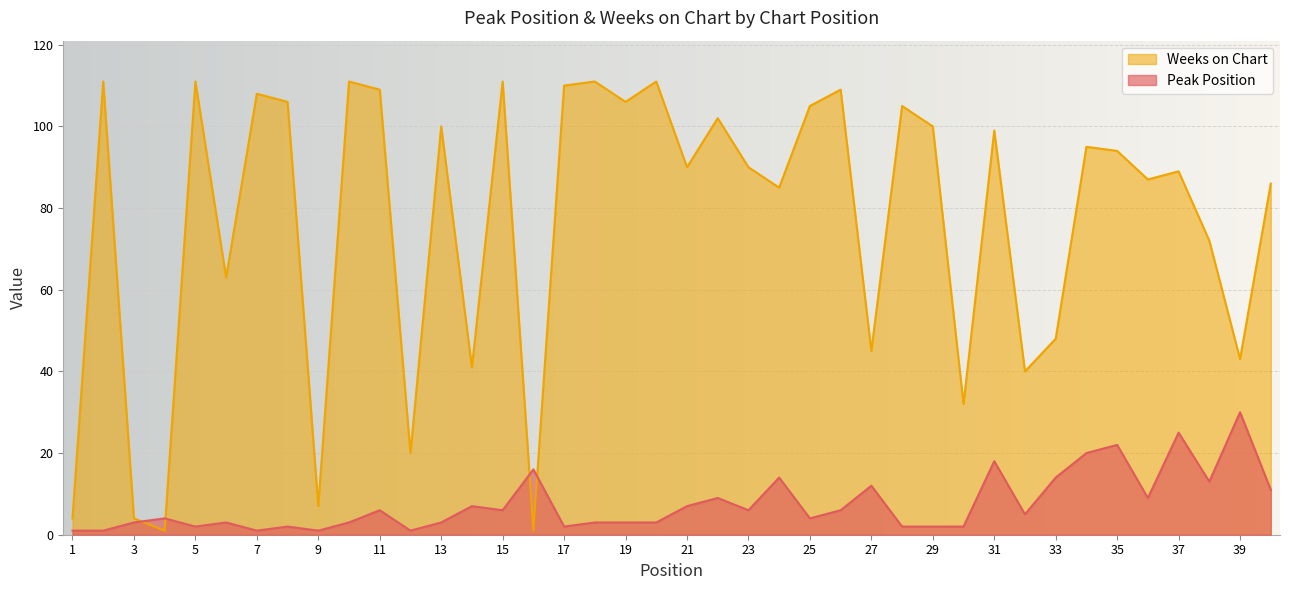

What is the sum of all Weeks on Chart values?

3062